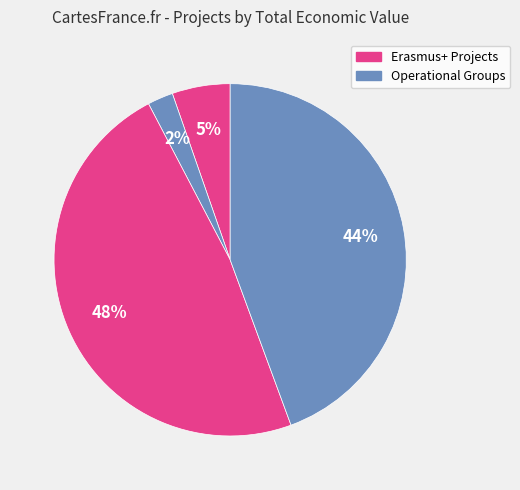

Count the number of slices in the pie.

4